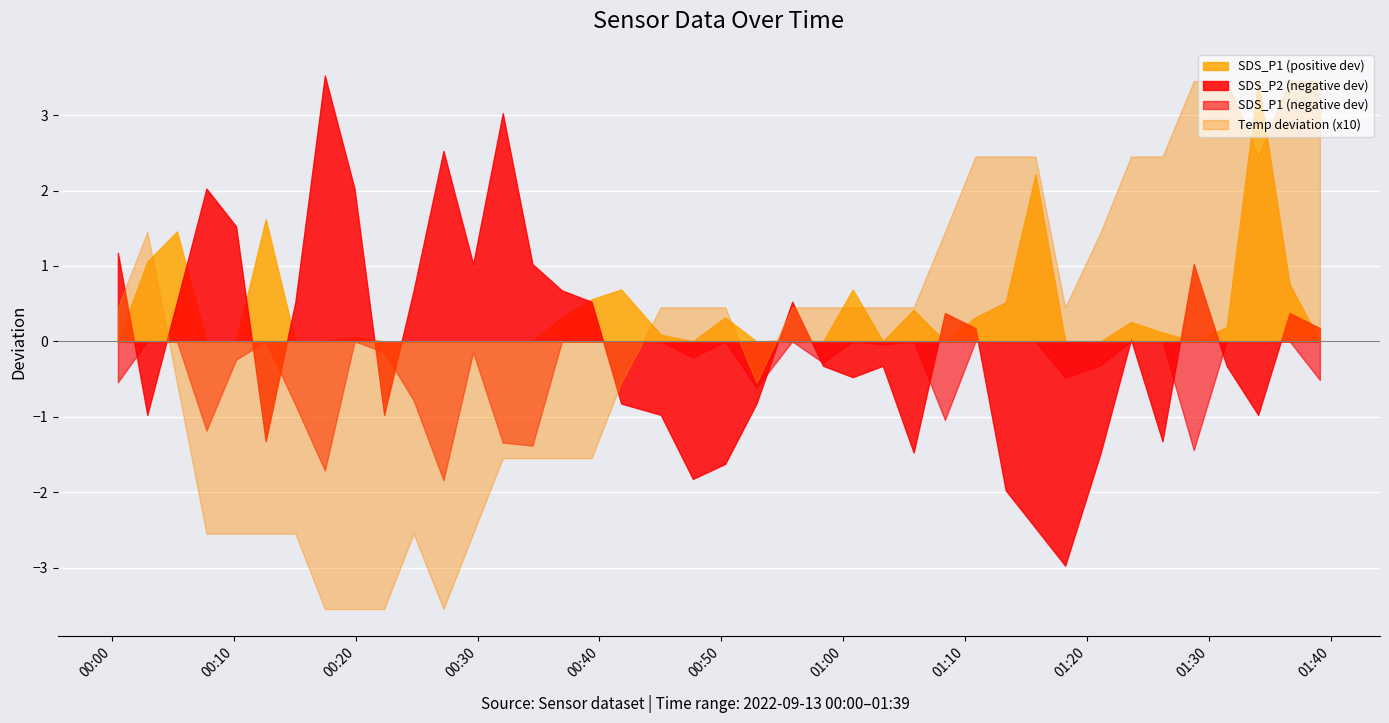

Count the number of categories in the chart.

40